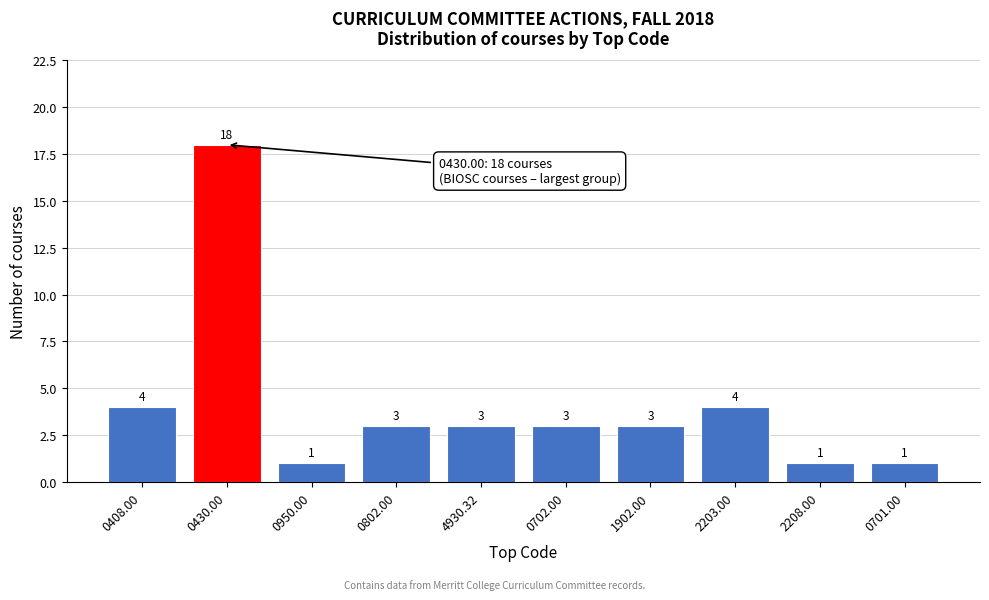

Reading left to right, what are all the values shown in this chart?

0408.00=4	0430.00=18	0950.00=1	0802.00=3	4930.32=3	0702.00=3	1902.00=3	2203.00=4	2208.00=1	0701.00=1